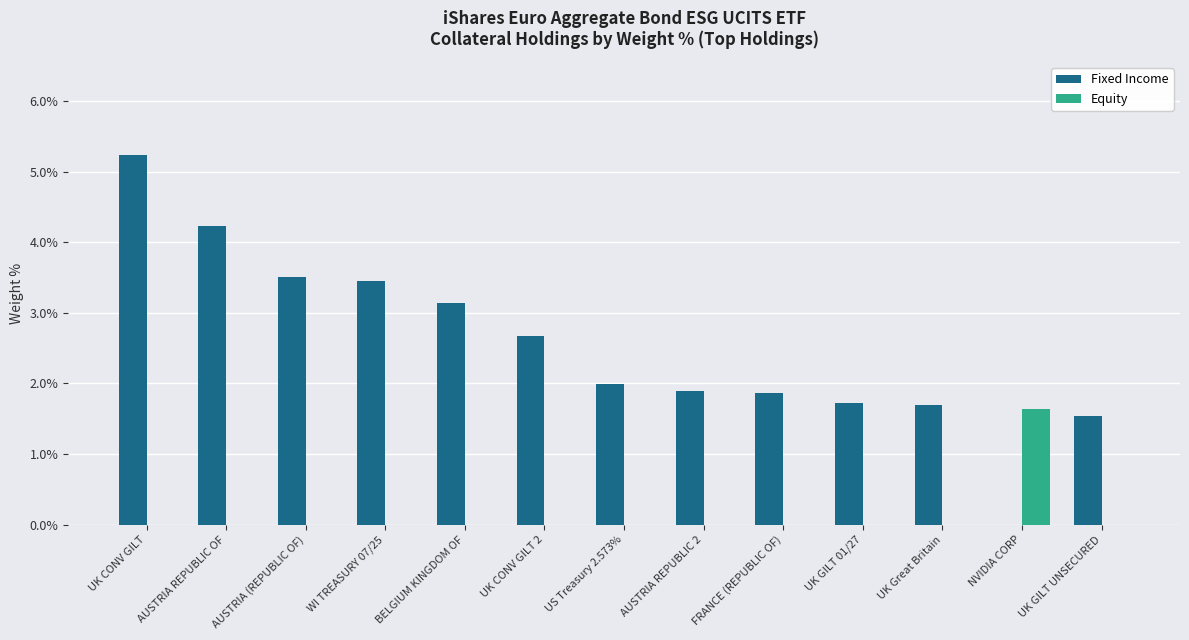

What is the sum of all Equity values?

1.6